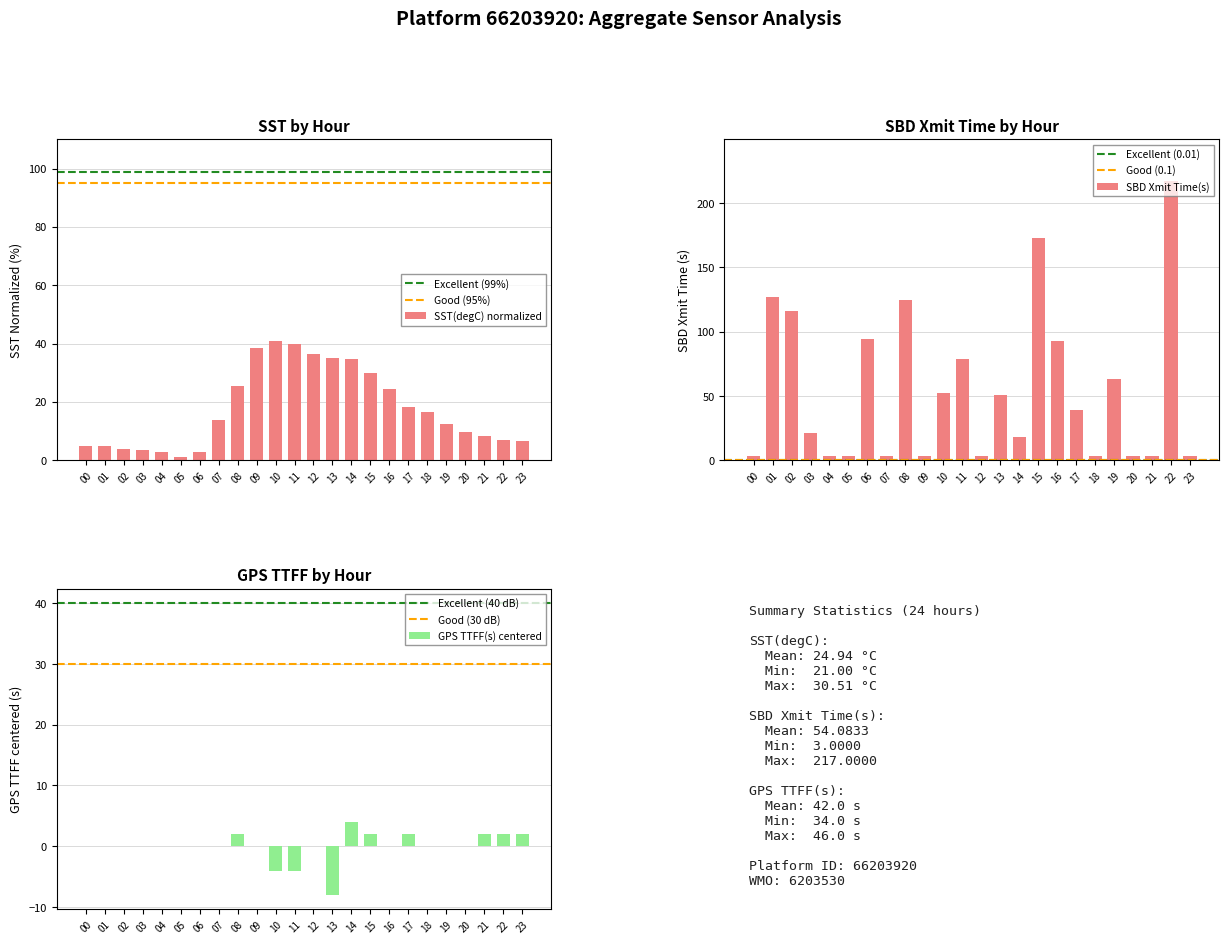

What value does the SST(degC) series have at 22?

7.1